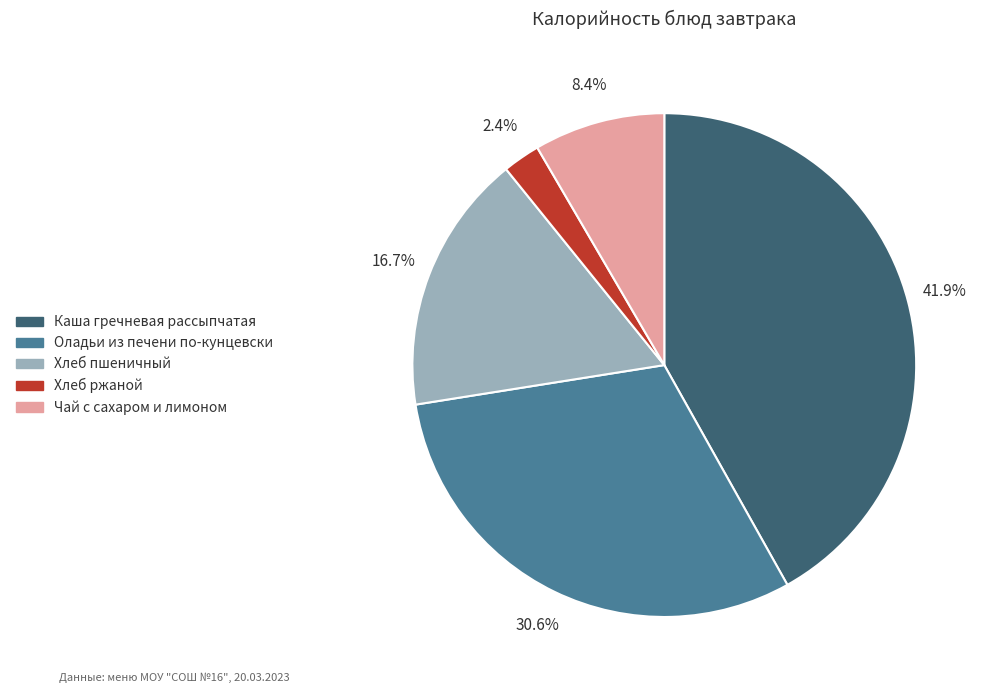

Count the number of slices in the pie.

5